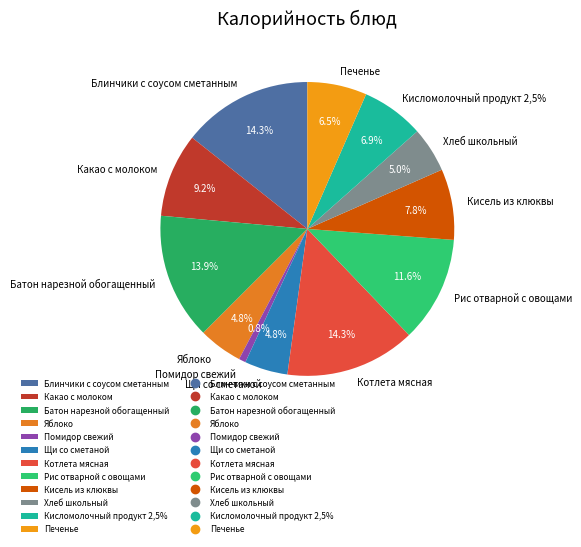

How many slices are in this pie chart?

12